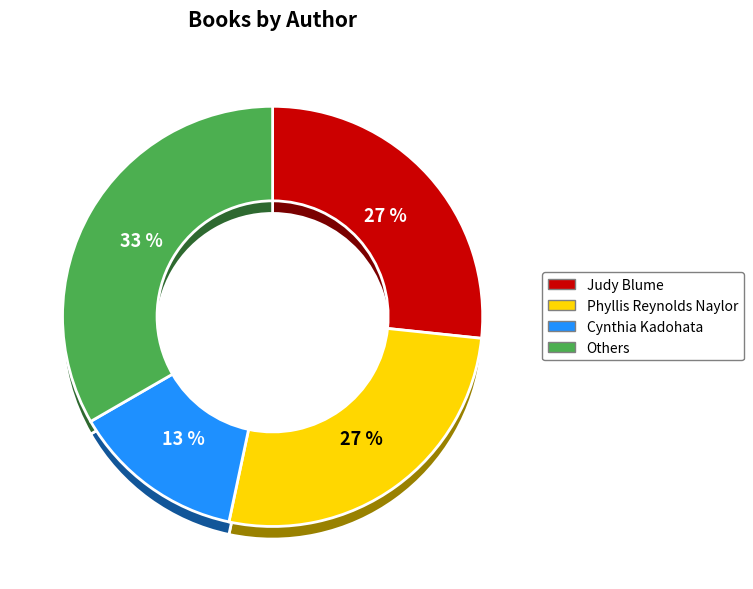

Is there a majority slice in this chart?

No